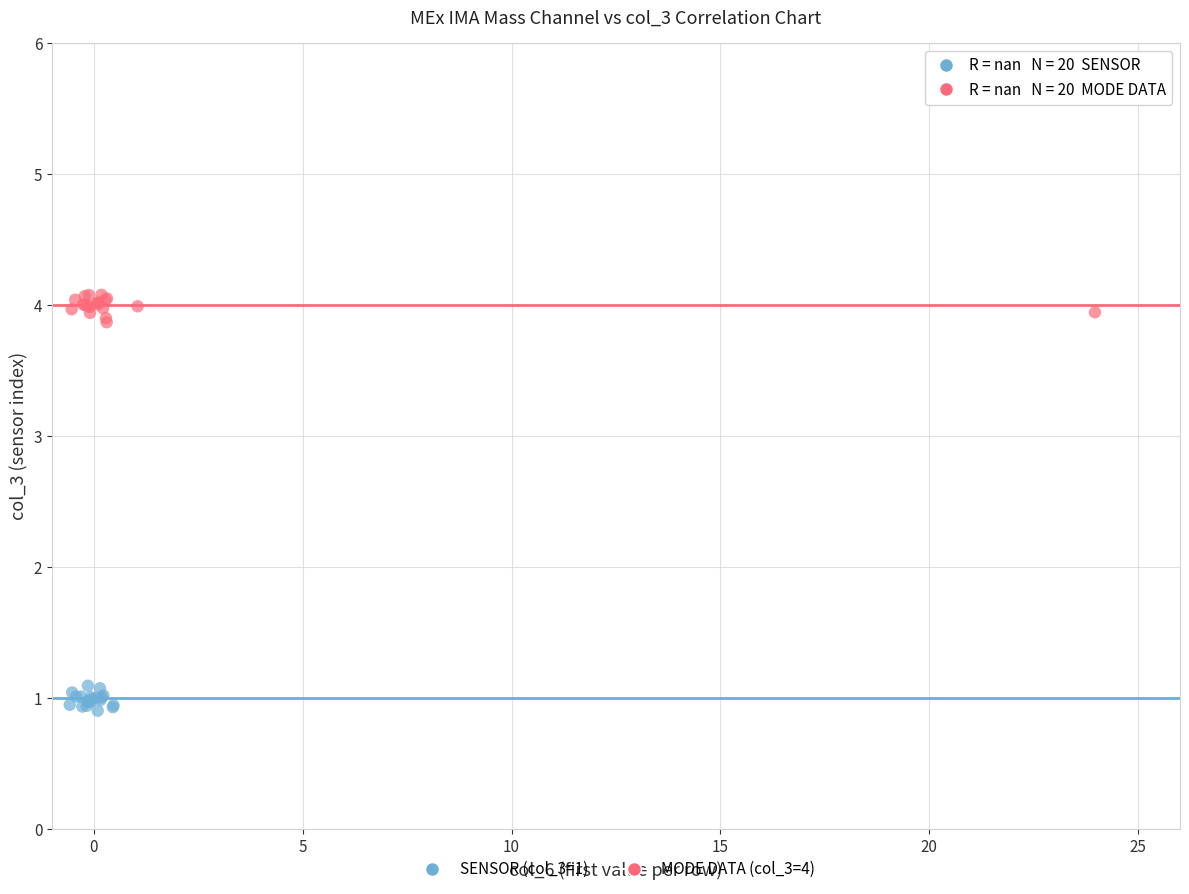

Which series reaches the minimum Y coordinate?

SENSOR (col_3=1)